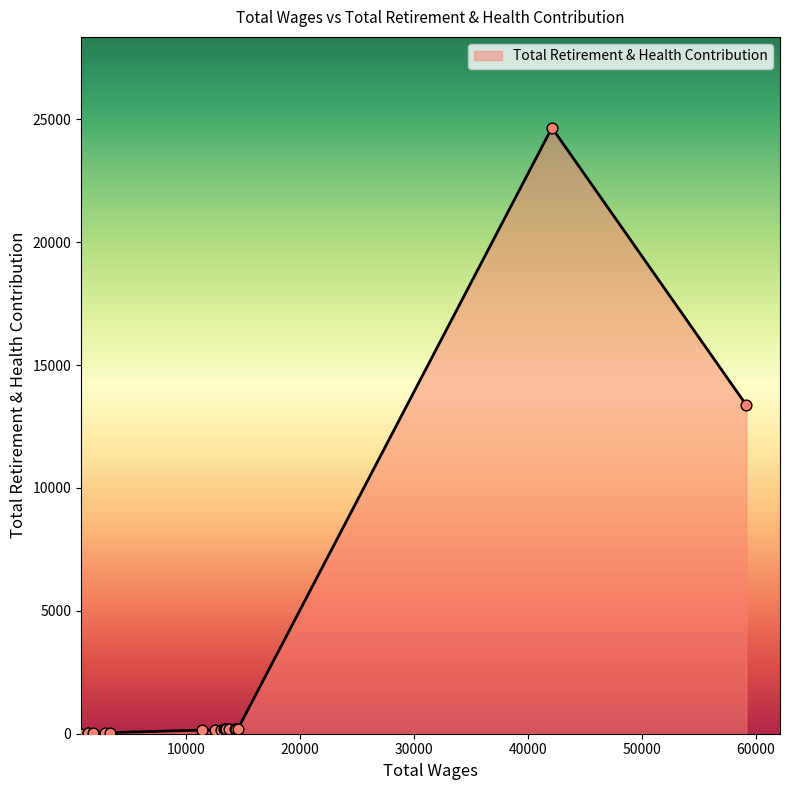

Which has a higher value, 12525.0 or 3332.0?

12525.0